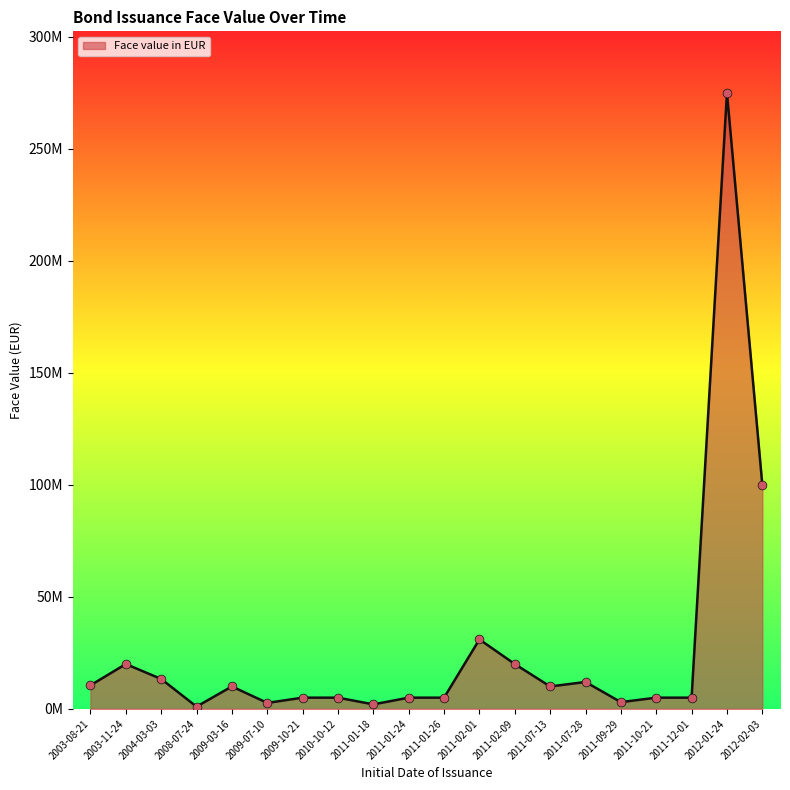

What is the change in value from 2003-08-21 to 2011-07-13?

-500000.0